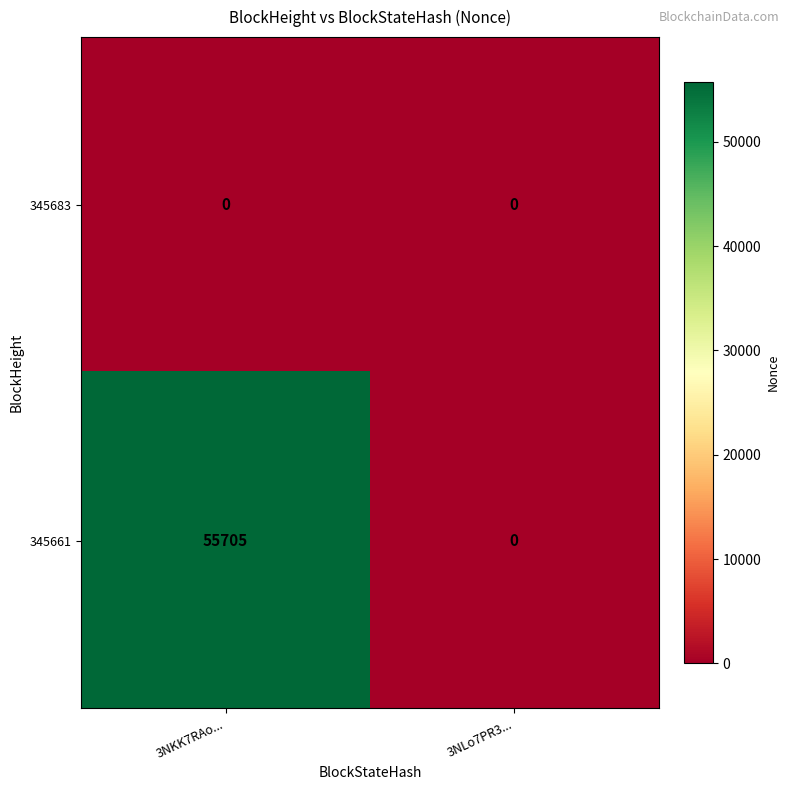

List the series in order of their overall mean, highest first.

345661, 345683